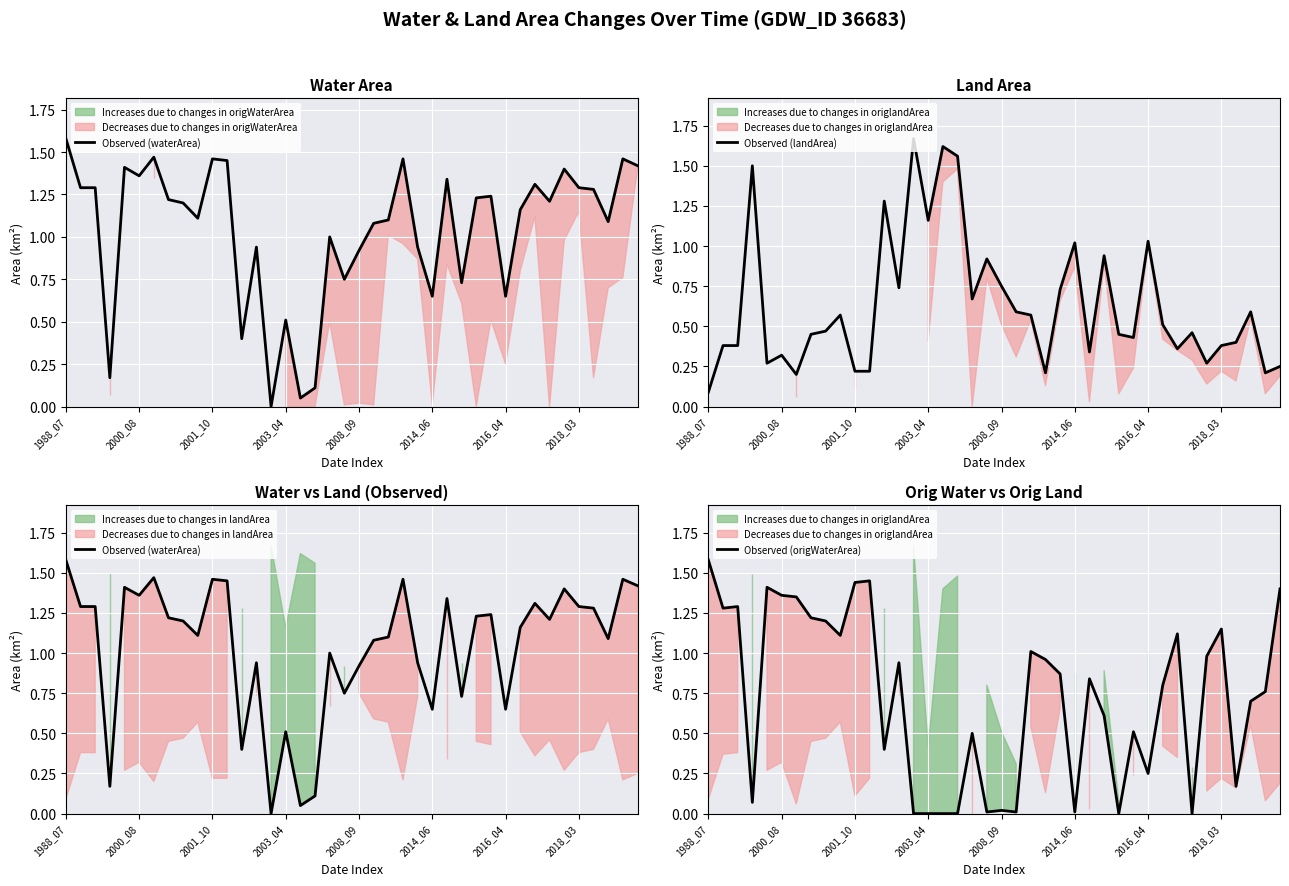

In Observed (origWaterArea), how many points are higher than both neighbors (excluding endpoints)?

11